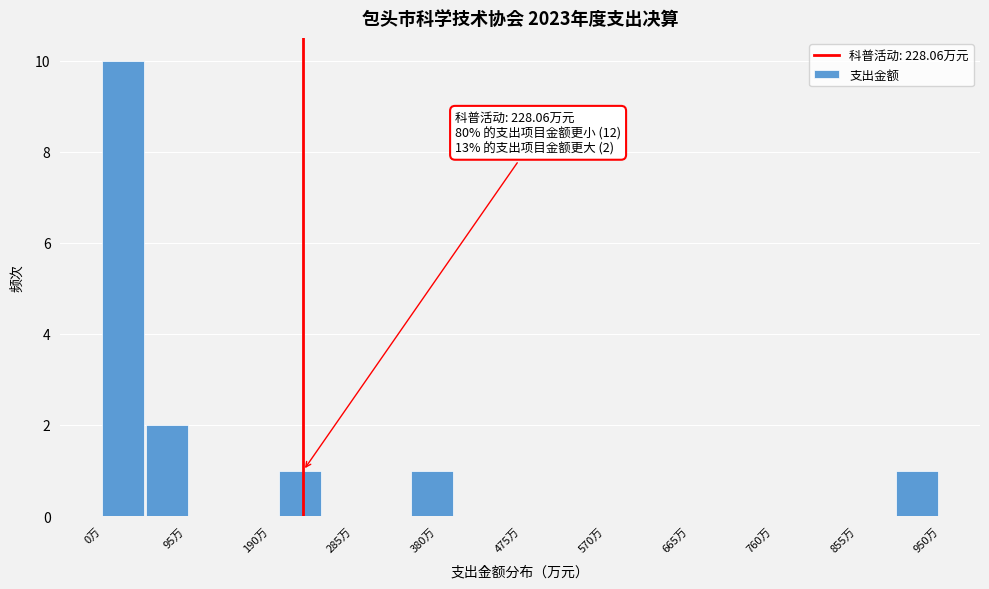

Over which range of the x-axis is the bar tallest?

0 to 50